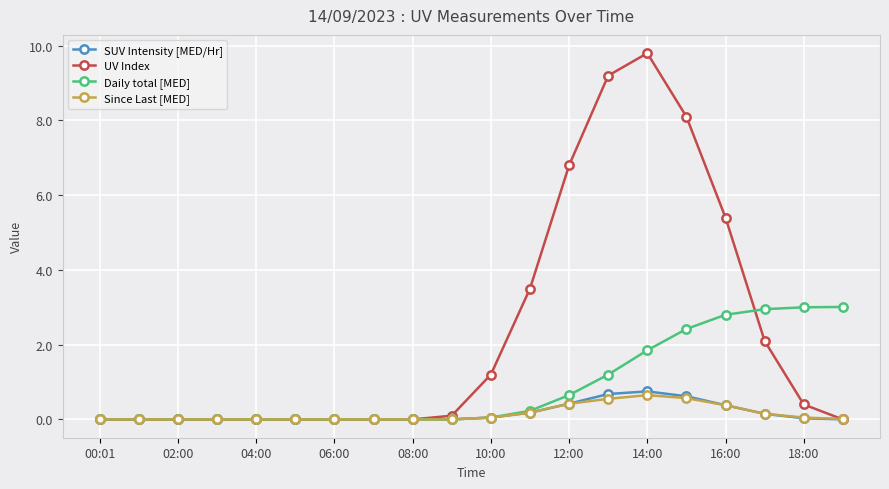

Which series has the widest spread of values?

UV Index